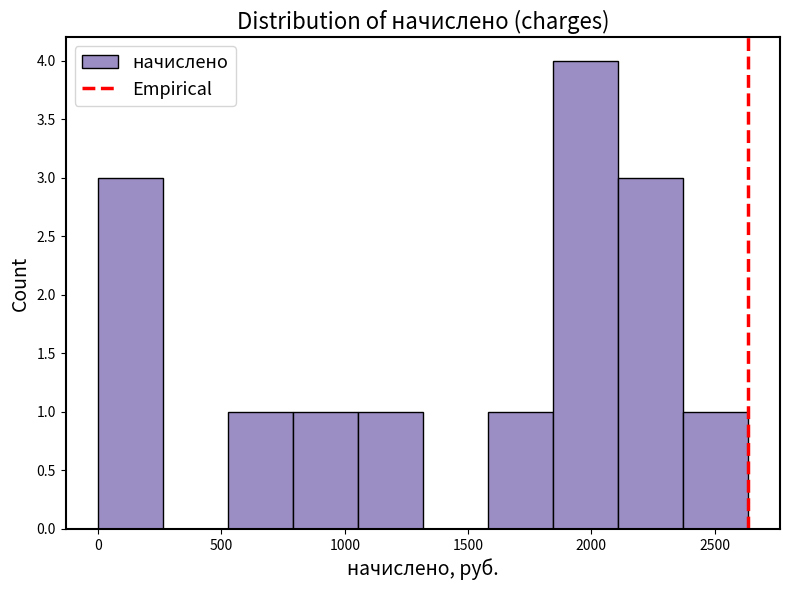

Reading left to right, transcribe this chart: for each bar, give the range it covers on the x-axis and its height. Neither the bar edges nor the heights are printed on the chart, so give them approximately, as read against the axes.

0 to 250: 3
250 to 550: 0
550 to 800: 1
800 to 1050: 1
1050 to 1300: 1
1300 to 1600: 0
1600 to 1850: 1
1850 to 2100: 4
2100 to 2350: 3
2350 to 2650: 1